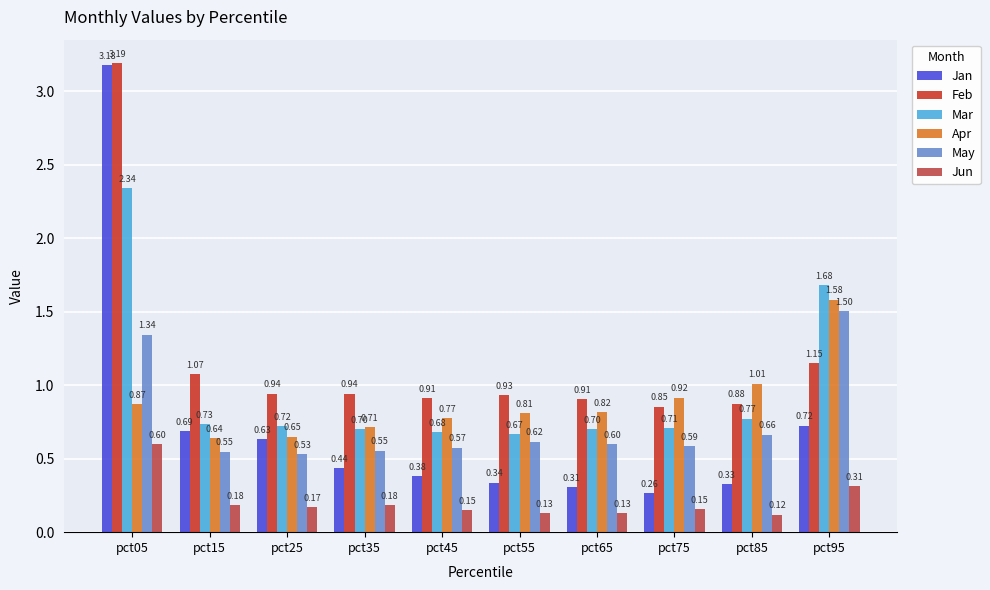

Which series has the largest range (max minus min)?

Jan